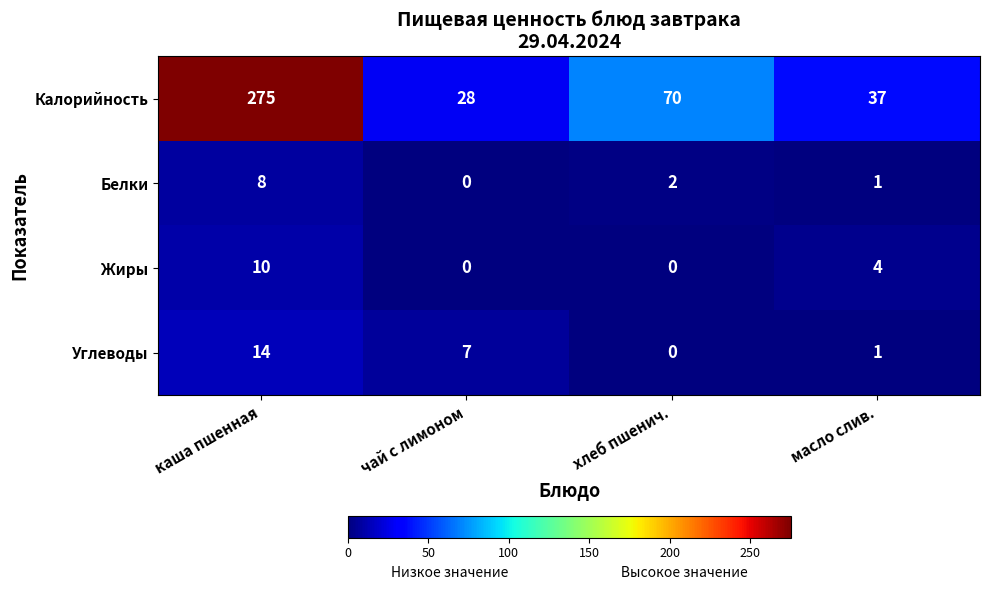

What is the difference between the highest and lowest values at каша пшенная?

267